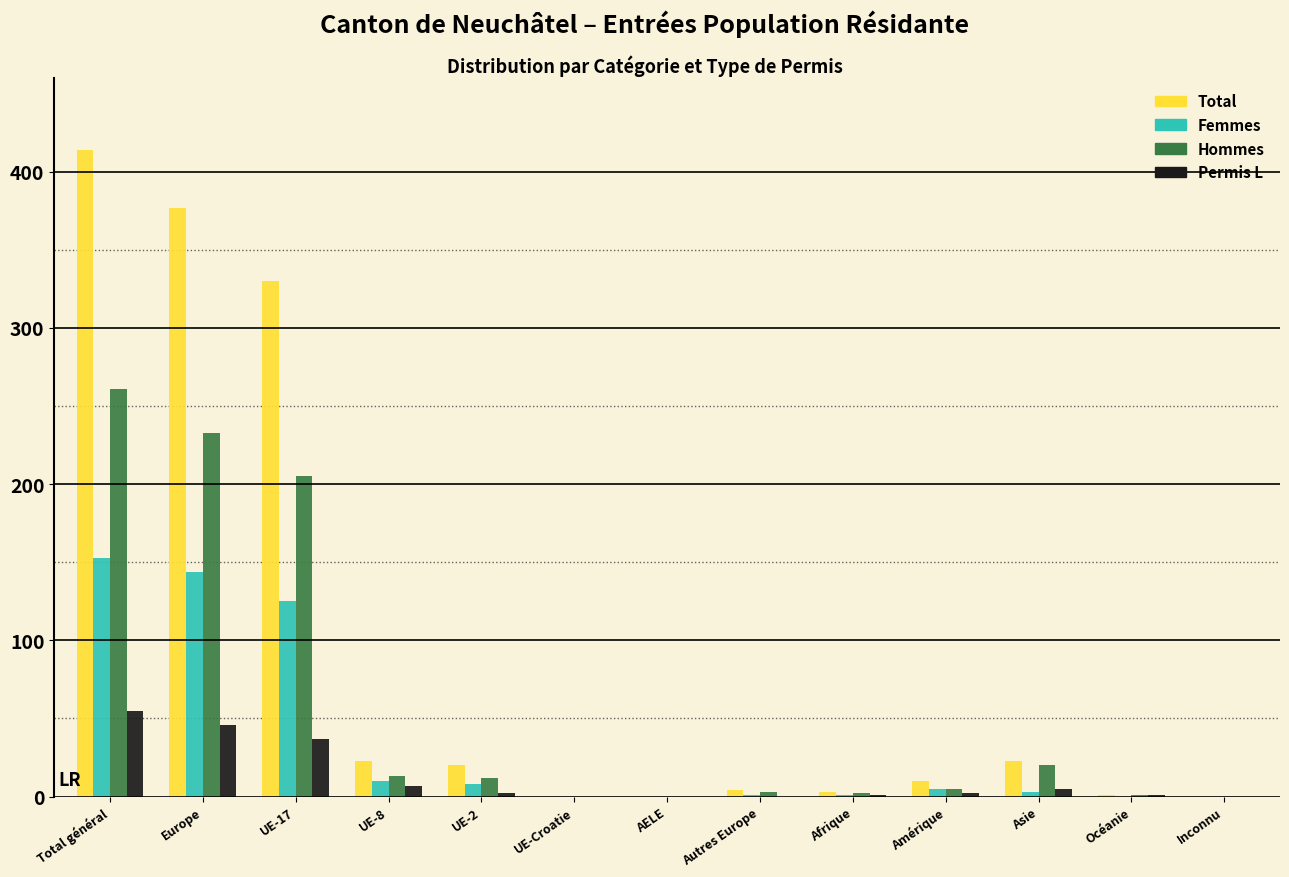

Which category has the highest value in the Hommes series?

Total général